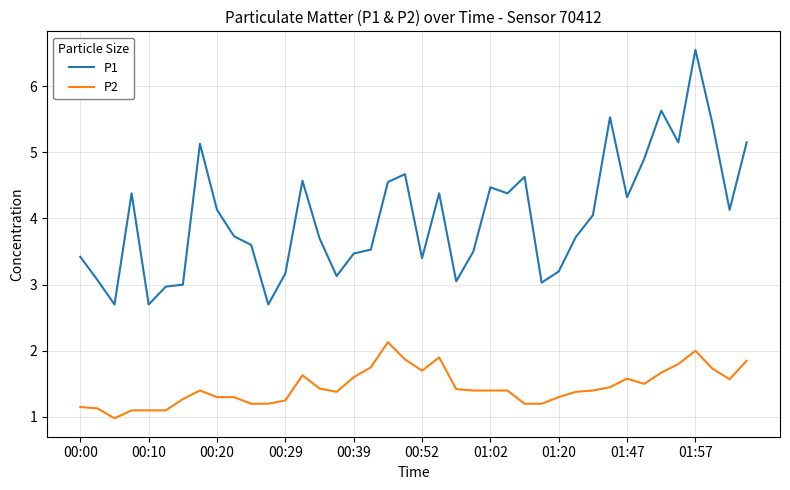

Which series has the largest total across all categories?

P1